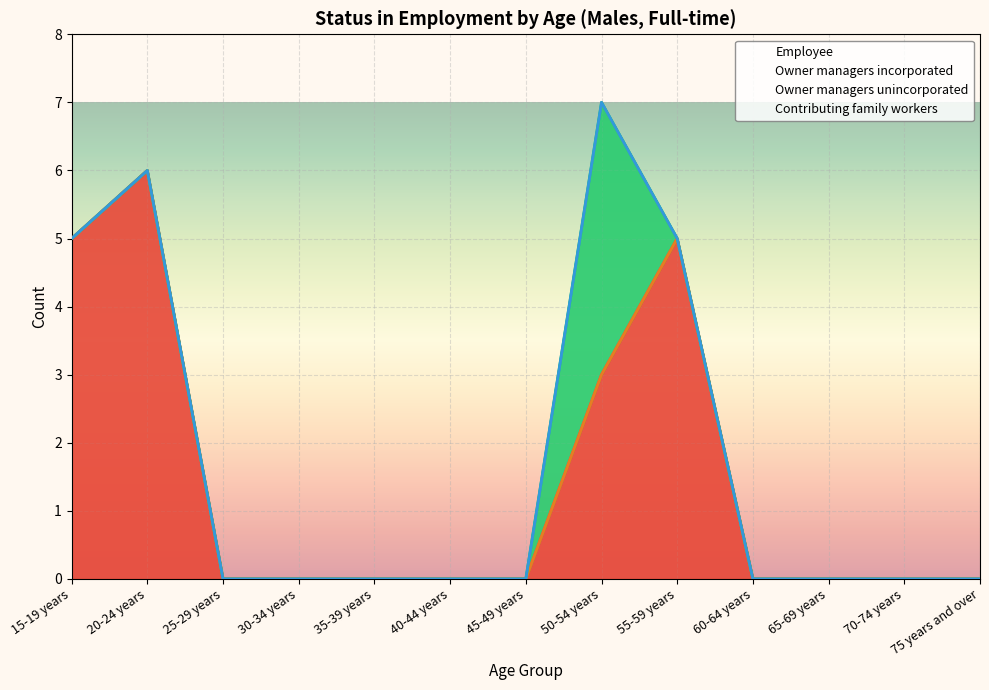

Which series has the largest range (max minus min)?

Employee